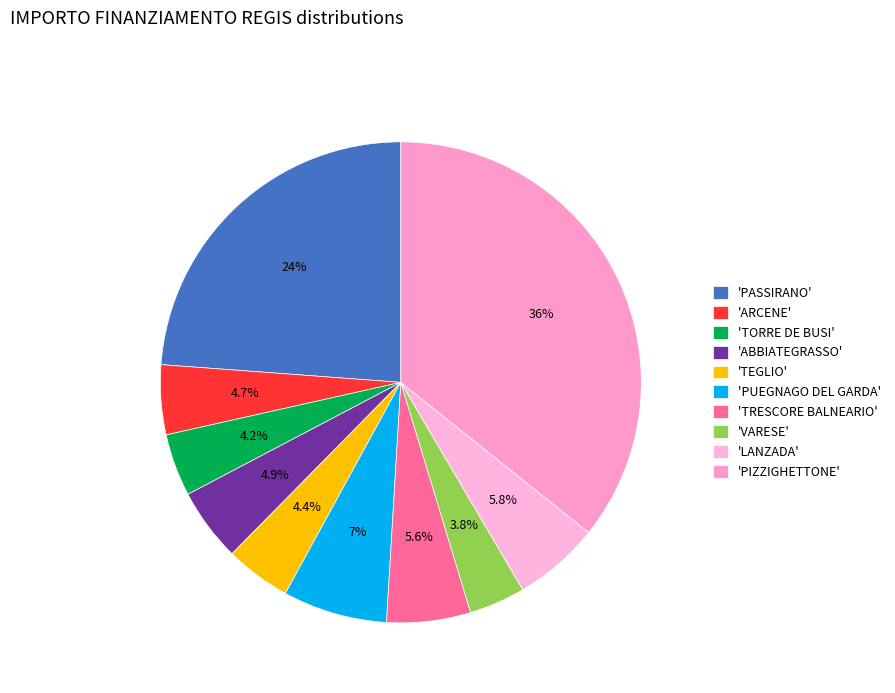

How many slices are in this pie chart?

10